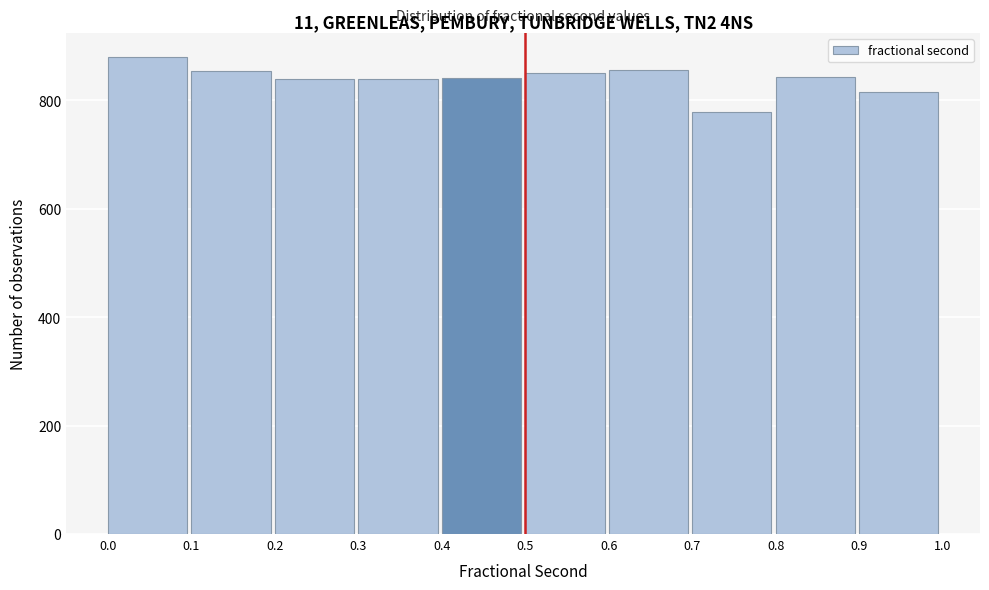

What is the height of the bar covering 0.0 to 0.1 on the x-axis? The values are not printed on the chart, so give them approximately, as read against the axis.

880